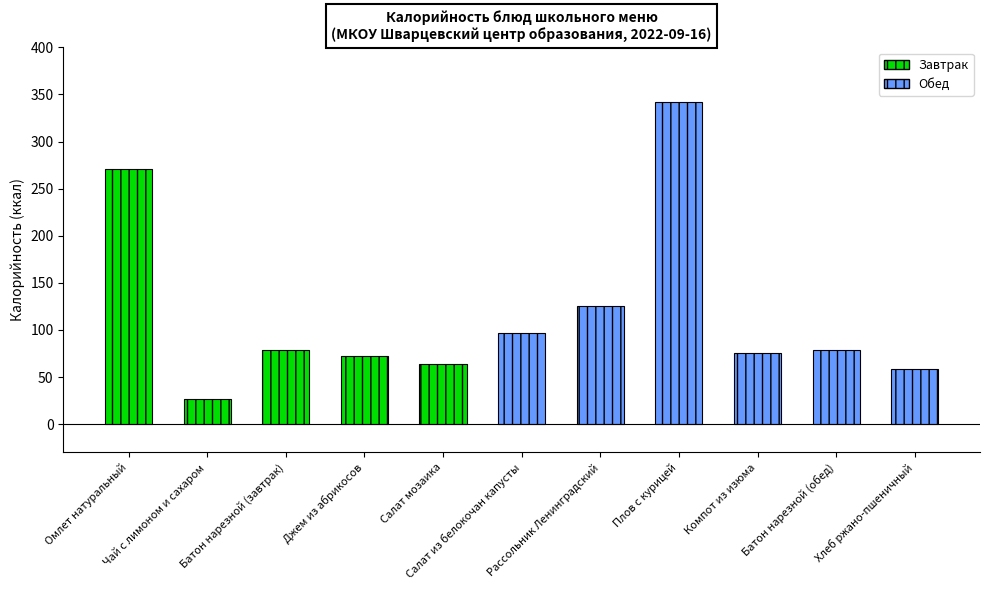

Which label corresponds to the largest value in the chart?

Плов с курицей